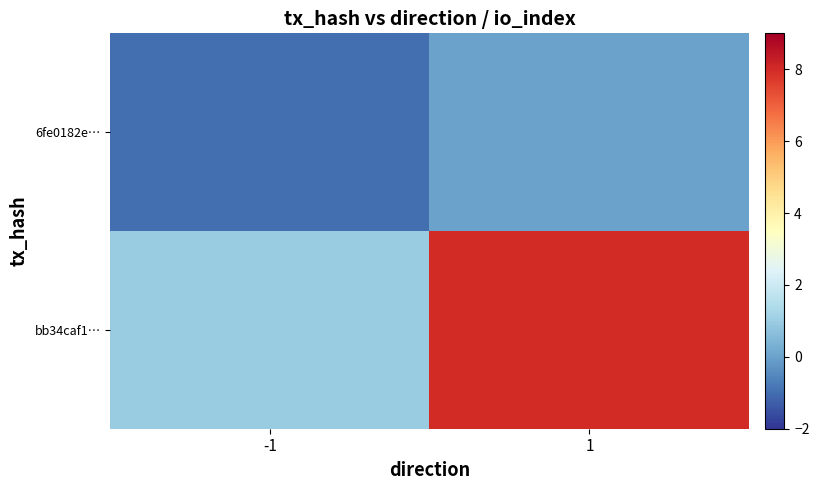

Which series has the largest range (max minus min)?

bb34caf1…